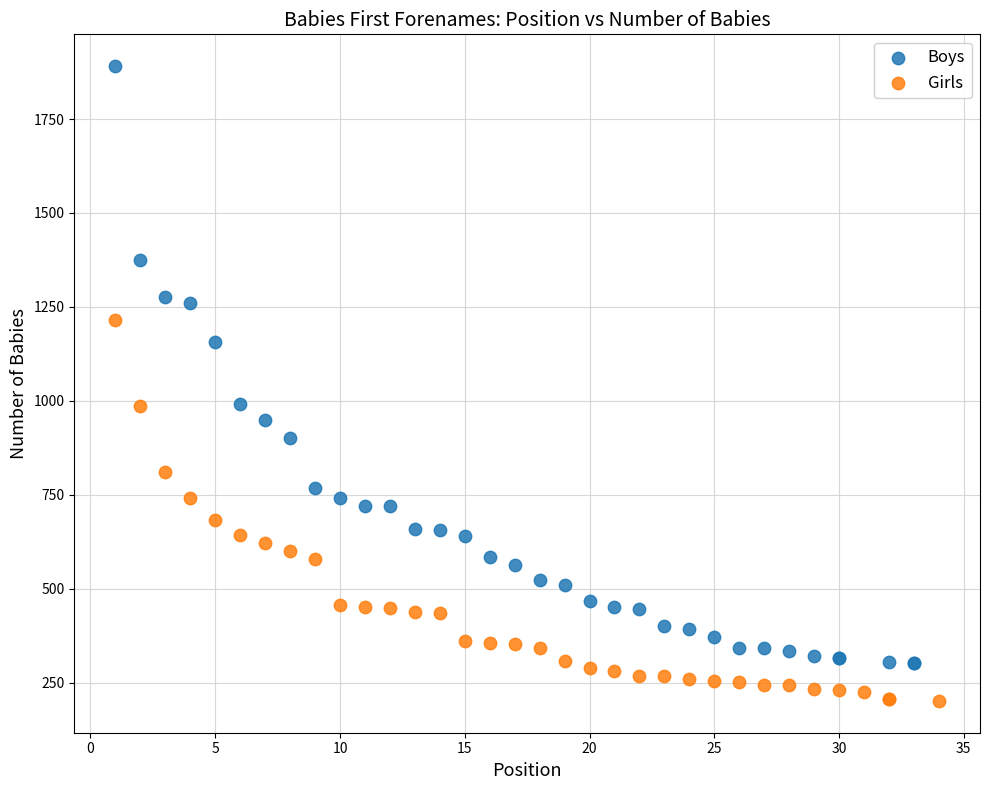

What are all the series names shown in the legend?

Boys, Girls